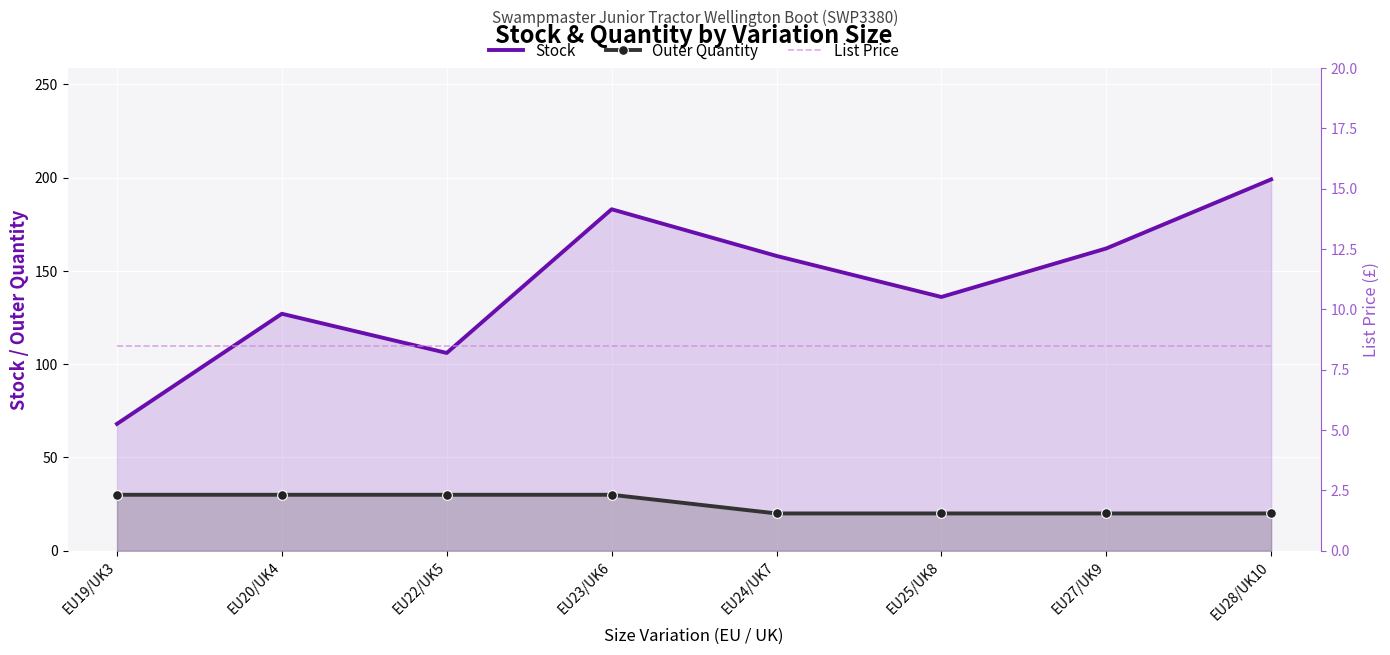

At which label does Stock first exceed 158?

EU23/UK6